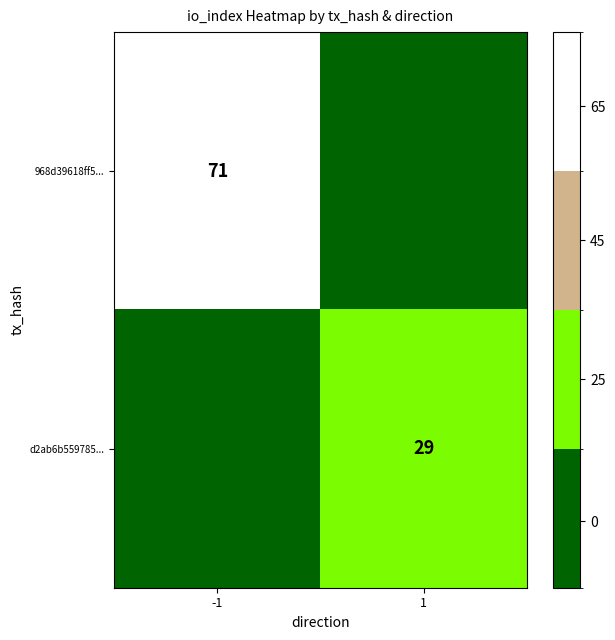

How many categories are shown in the chart?

2